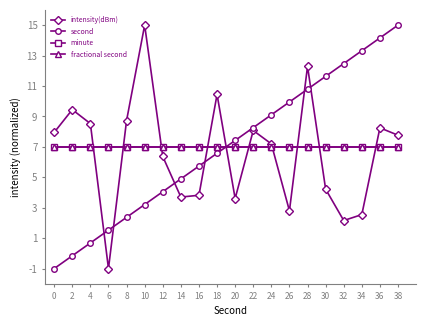

The value of minute at 20 is 7.0. True or false?

True